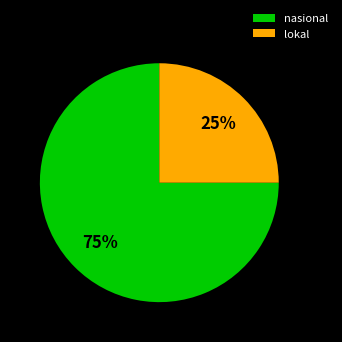

Count the number of slices in the pie.

2